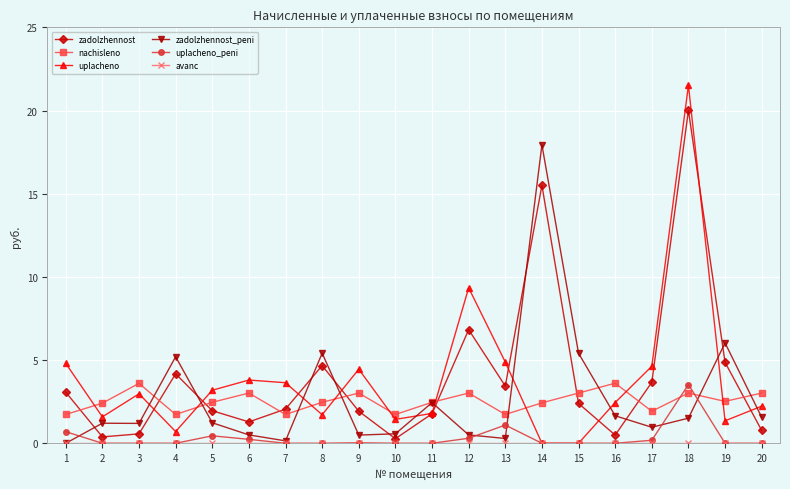

True or false: nachisleno has a value of 0.5 at 1.

False